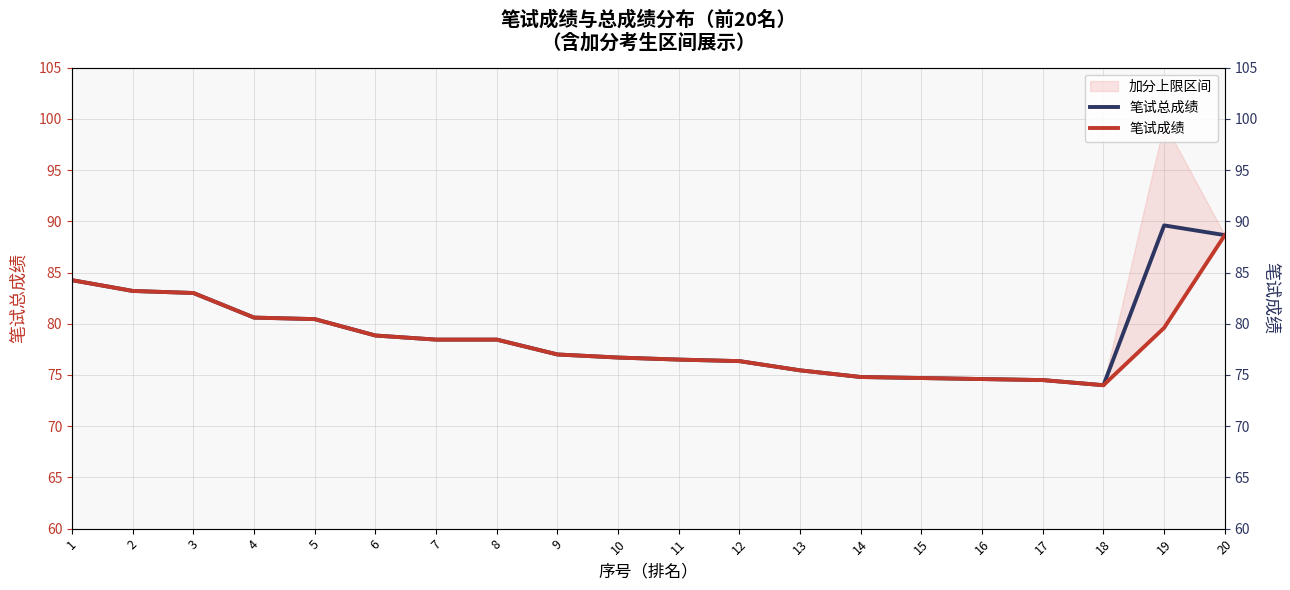

Where does the 笔试总成绩 series first go above 78?

1